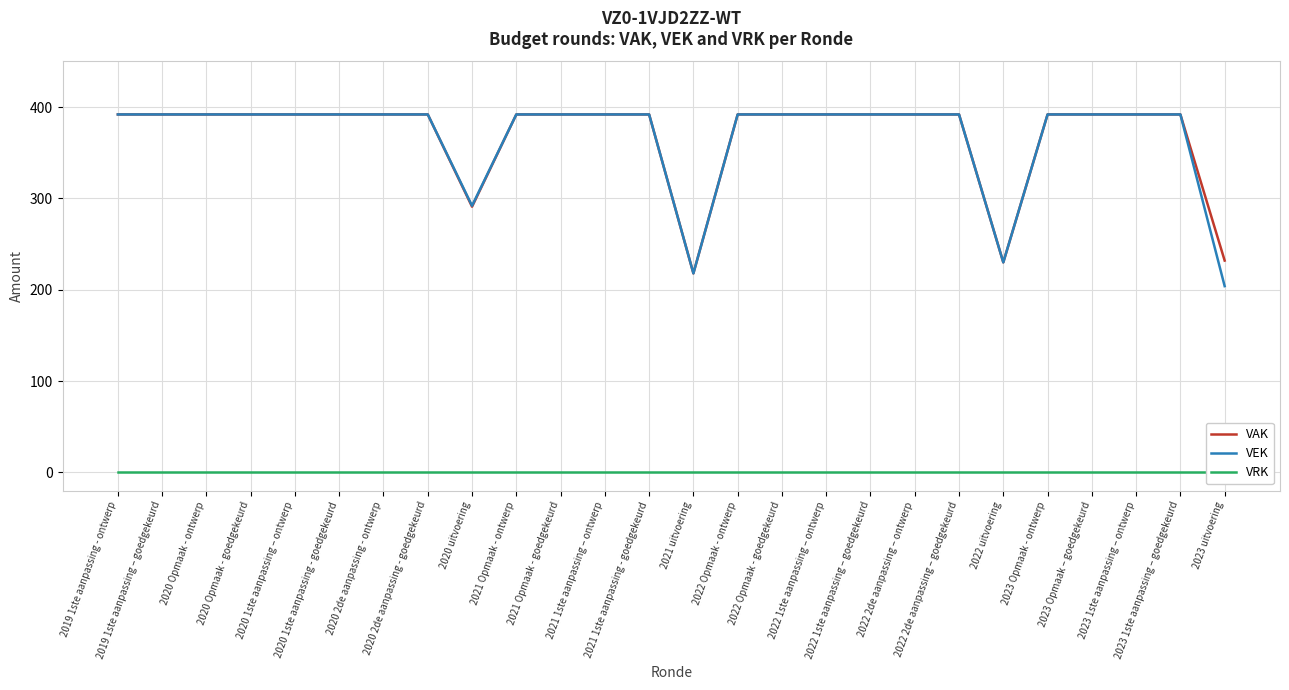

Rank the series by their maximum value, from lowest to highest.

VRK, VAK, VEK